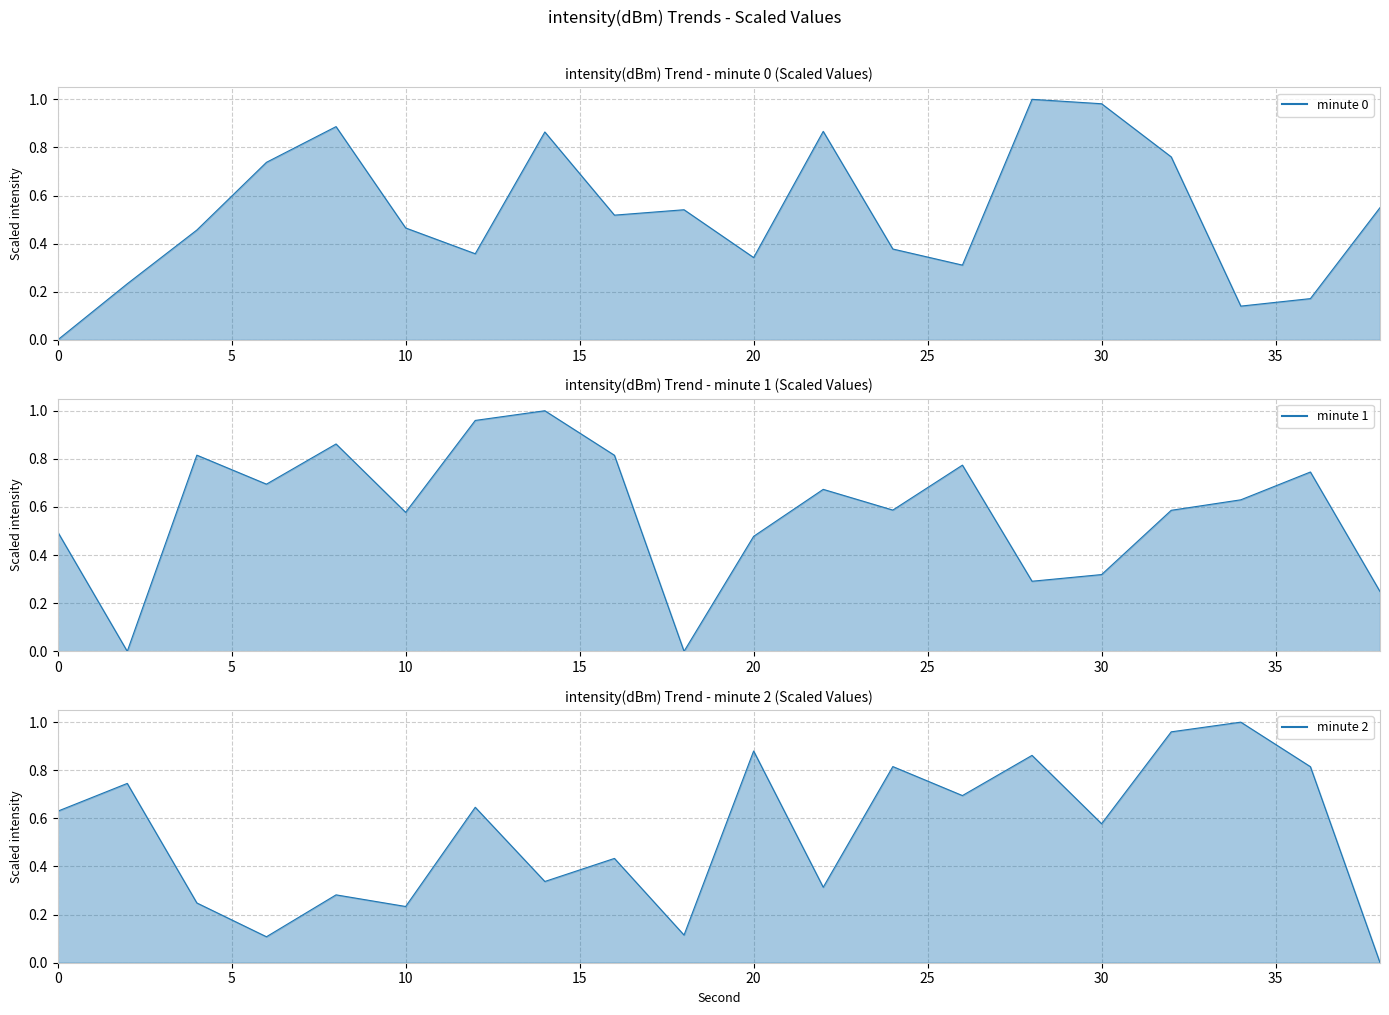

What is the average value of the intensity(dBm) - minute 1 series?

0.6